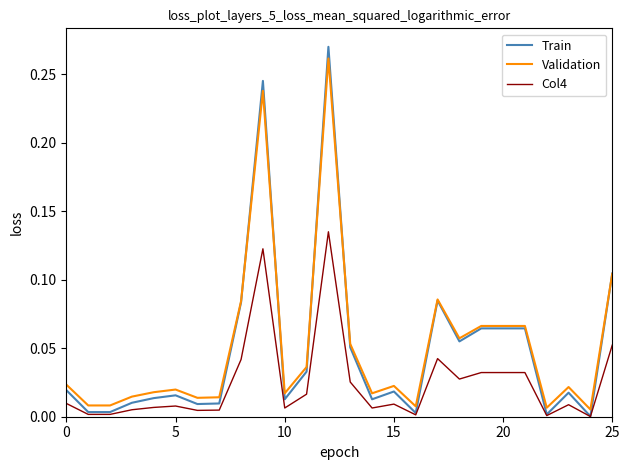

Which series has the widest spread of values?

Train